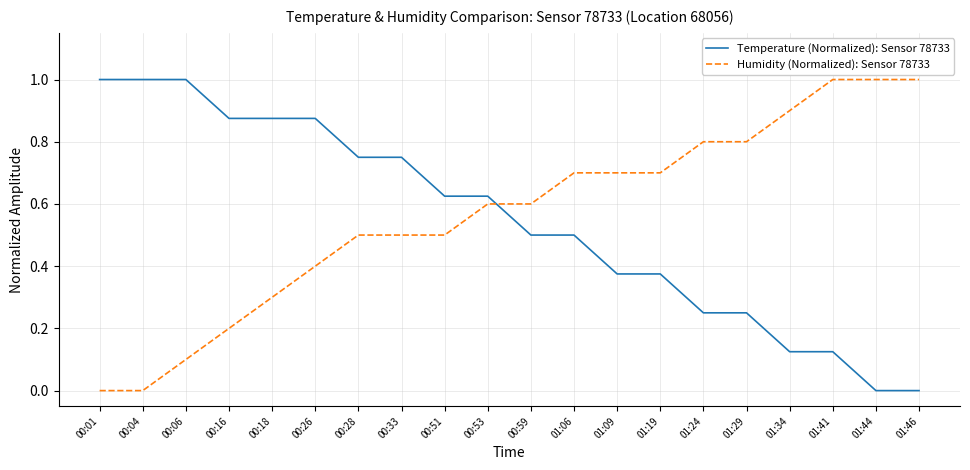

What is the total value across all series at 00:53?

1.2